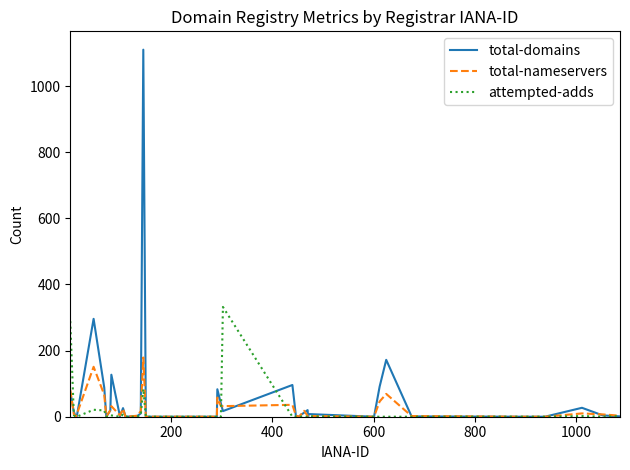

What is the highest value of the total-domains series?

1110